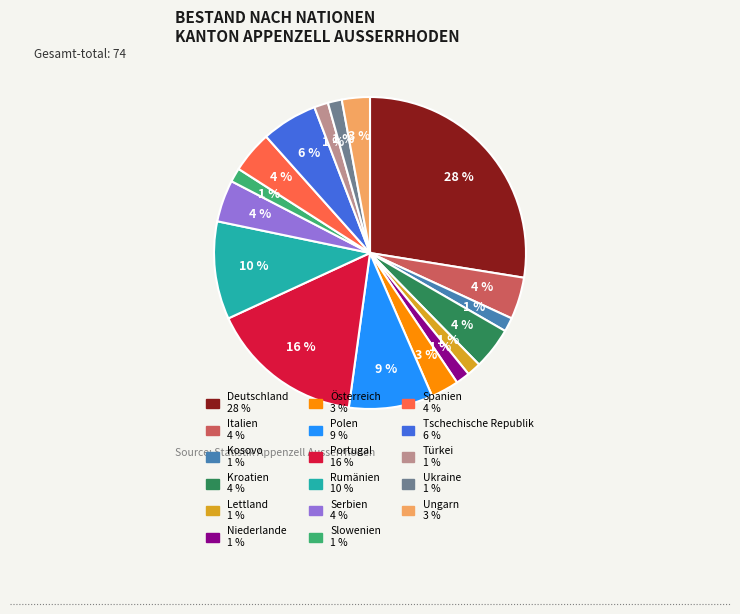

Count the number of slices in the pie.

17